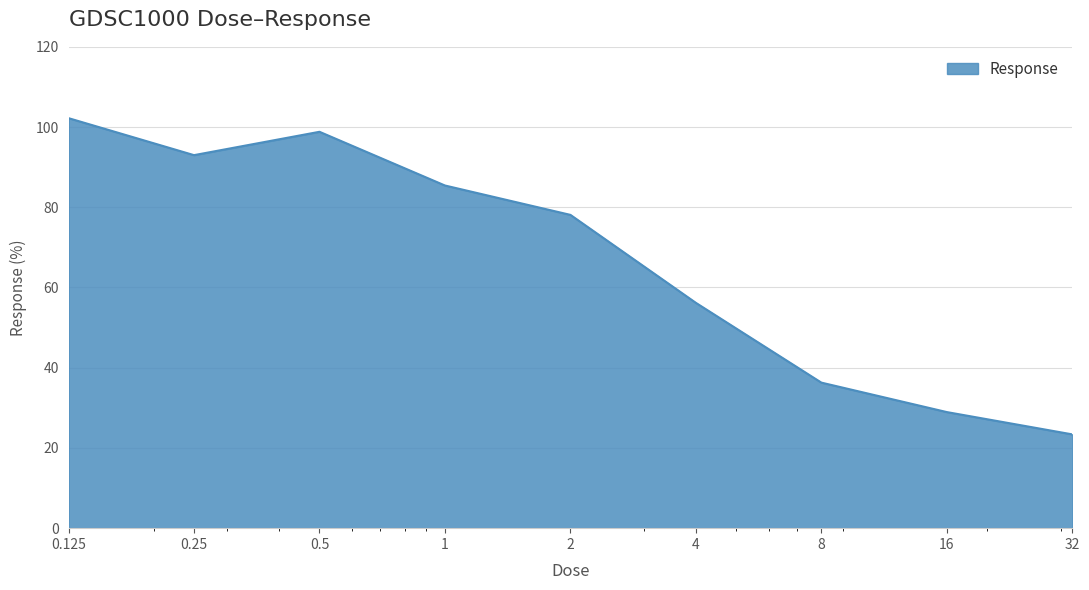

What is the sum of all values?

602.4